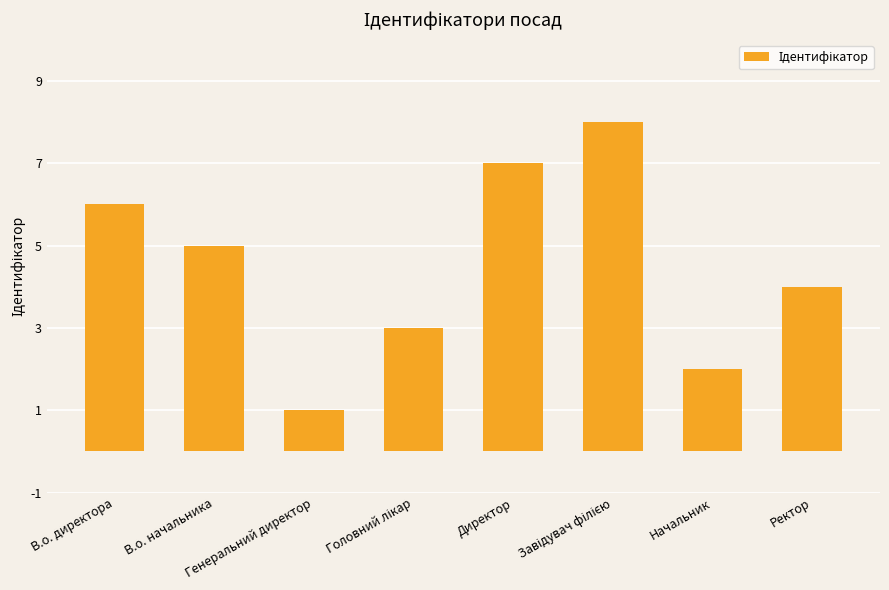

What is the sum of all values?

36